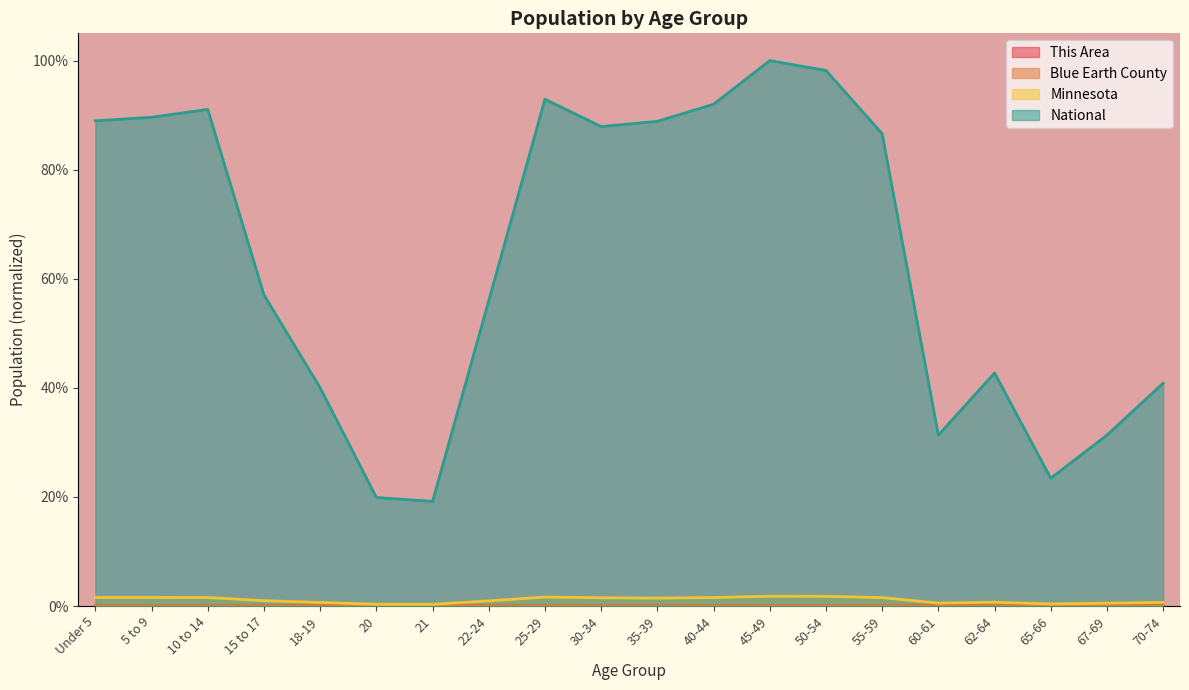

Which series has the largest range (max minus min)?

National